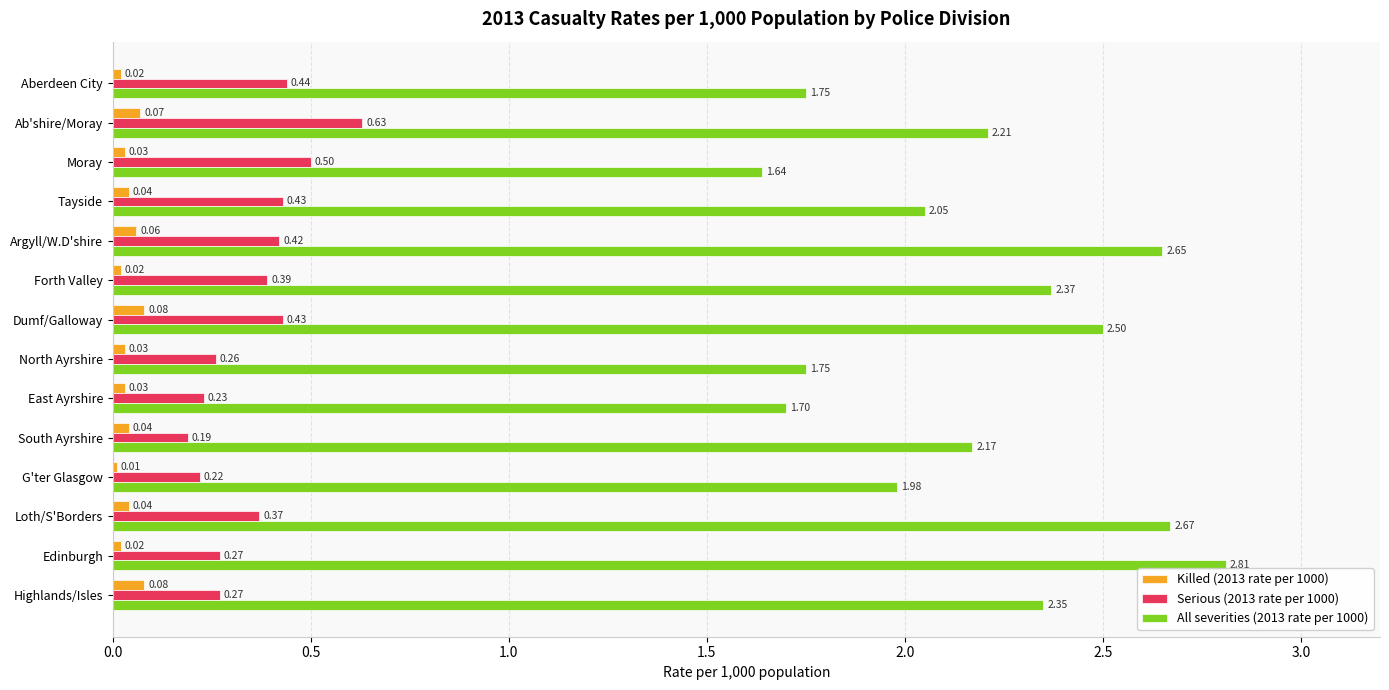

Which series changed the most between Ab'shire/Moray and East Ayrshire?

All severities (2013 rate per 1000)